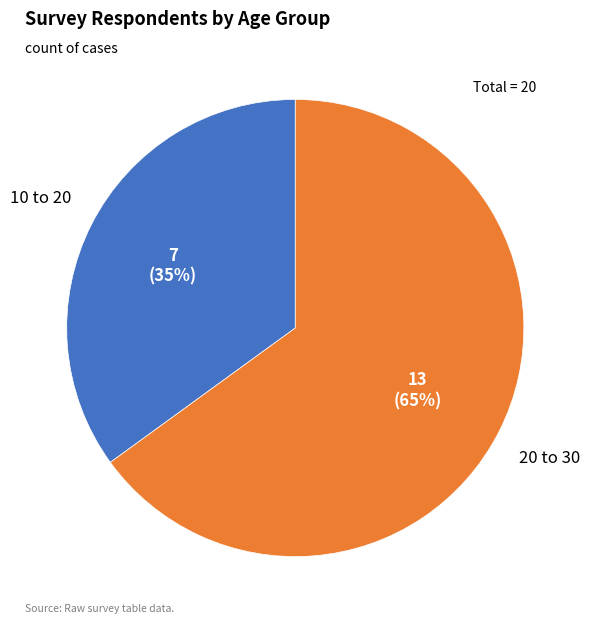

How many slices are in this pie chart?

2